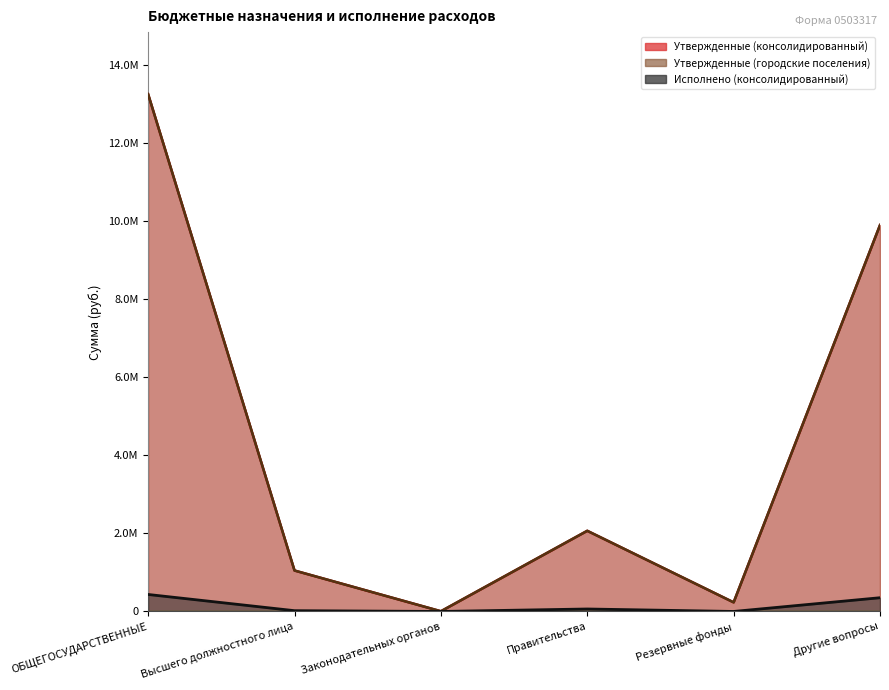

True or false: Утвержденные (городские поселения) has a value of 1385629.1 at Высшего должностного лица.

False